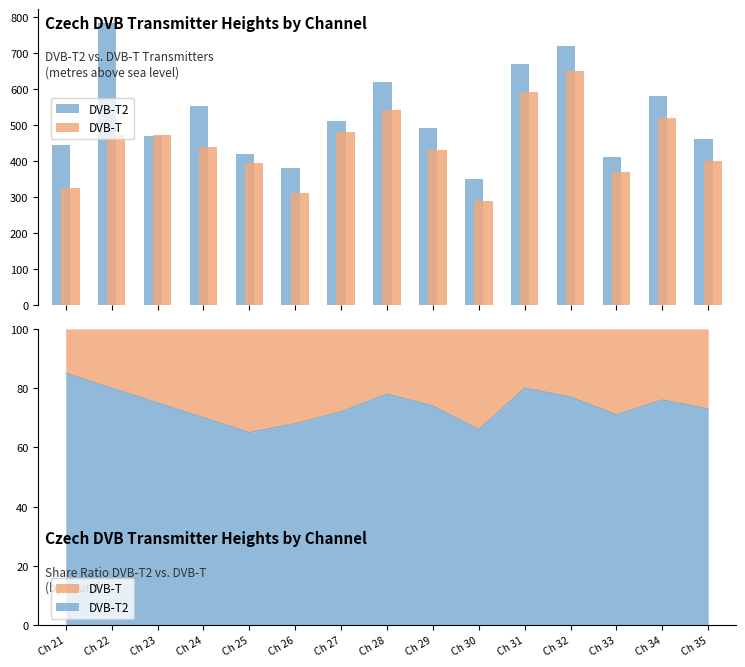

True or false: DVB-T has a value of 472 at Ch 22.

True